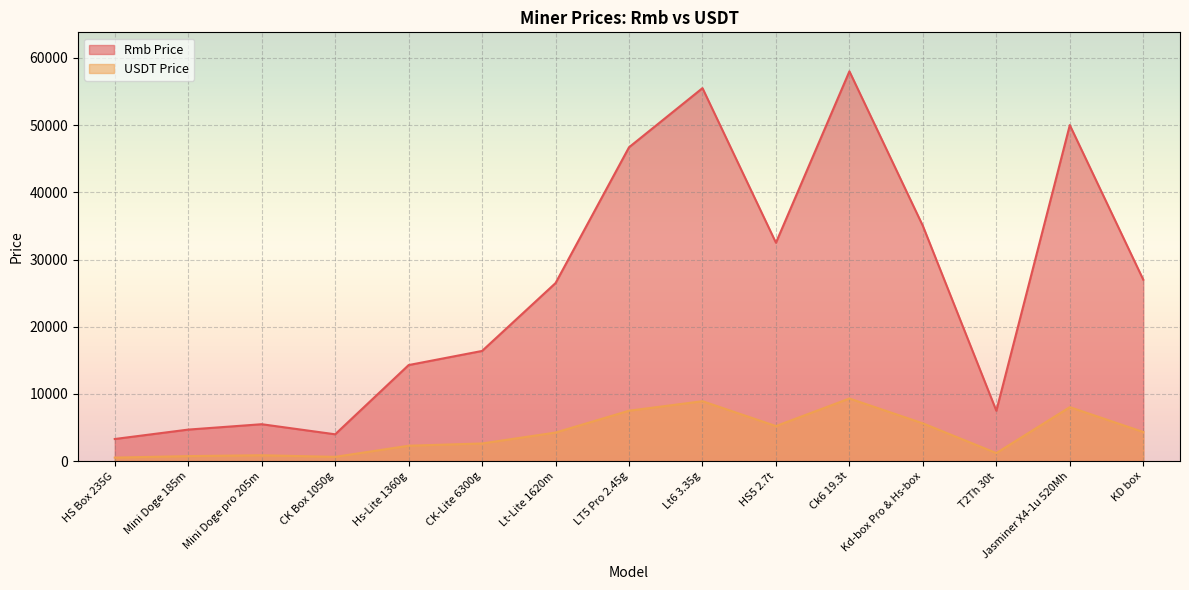

True or false: USDT Price and Rmb Price intersect in this chart.

False